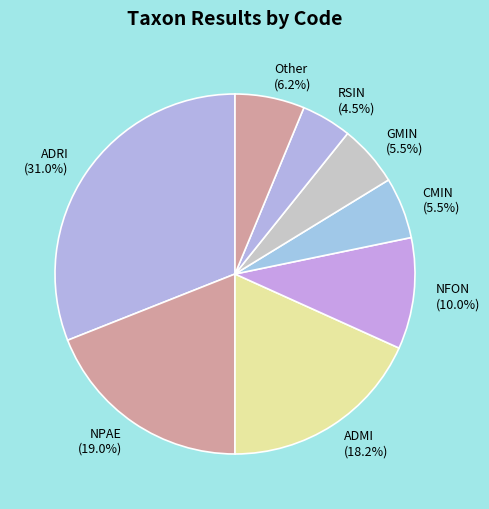

Is NFON (10.0%) the majority of the pie?

No